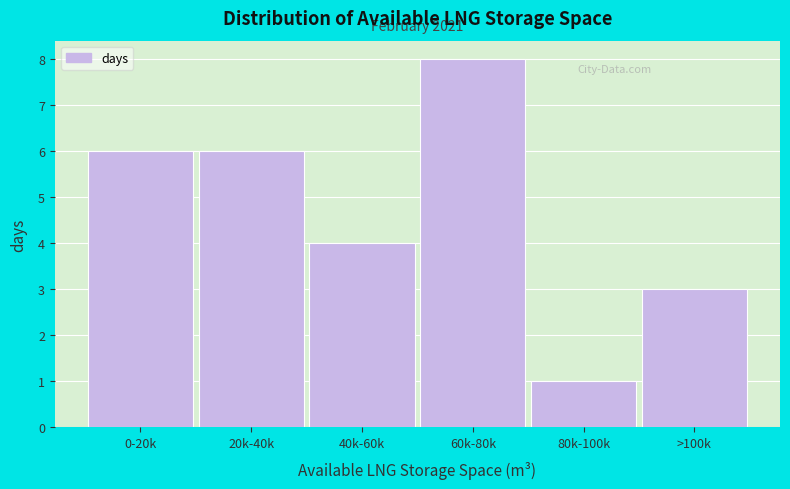

Reading left to right, extract all data points from this chart.

0-20k=6	20k-40k=6	40k-60k=4	60k-80k=8	80k-100k=1	>100k=3